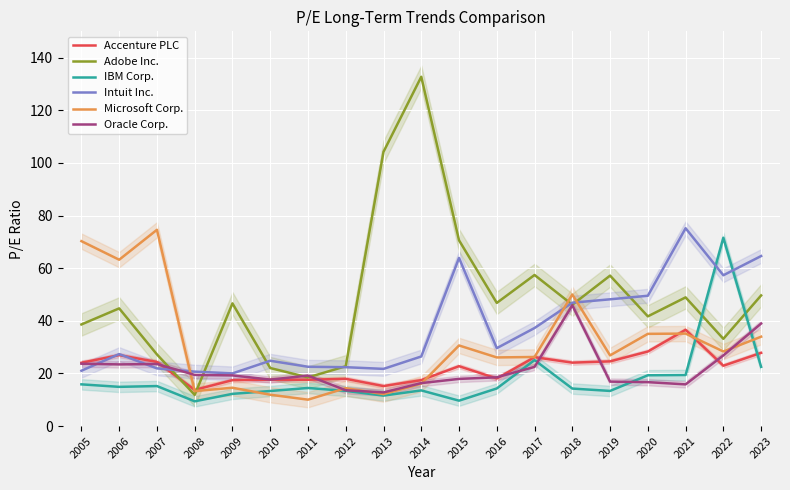

Which series has the largest range (max minus min)?

Adobe Inc.